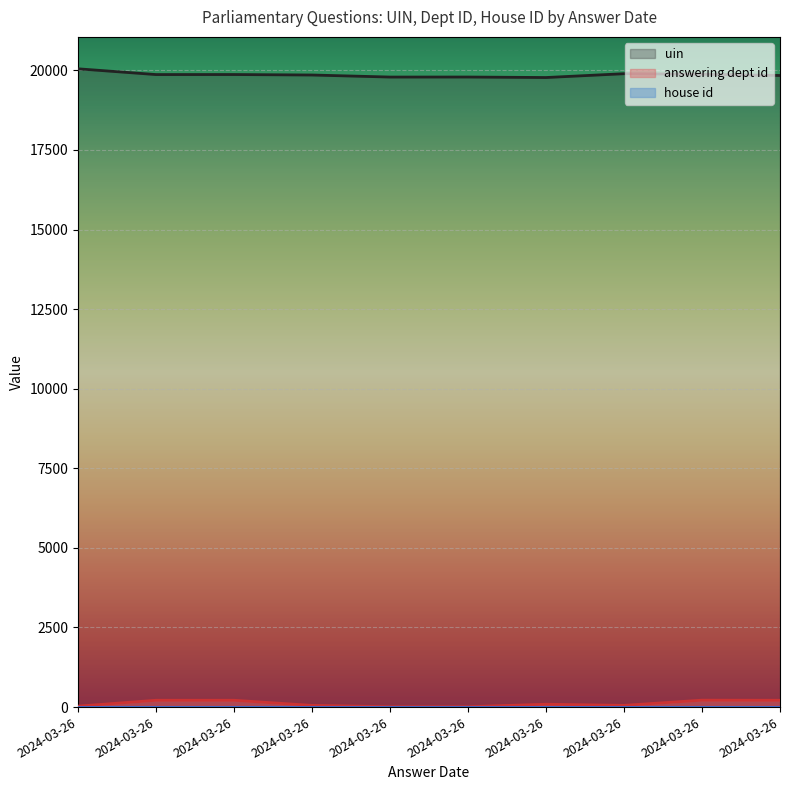

Count the number of categories in the chart.

10